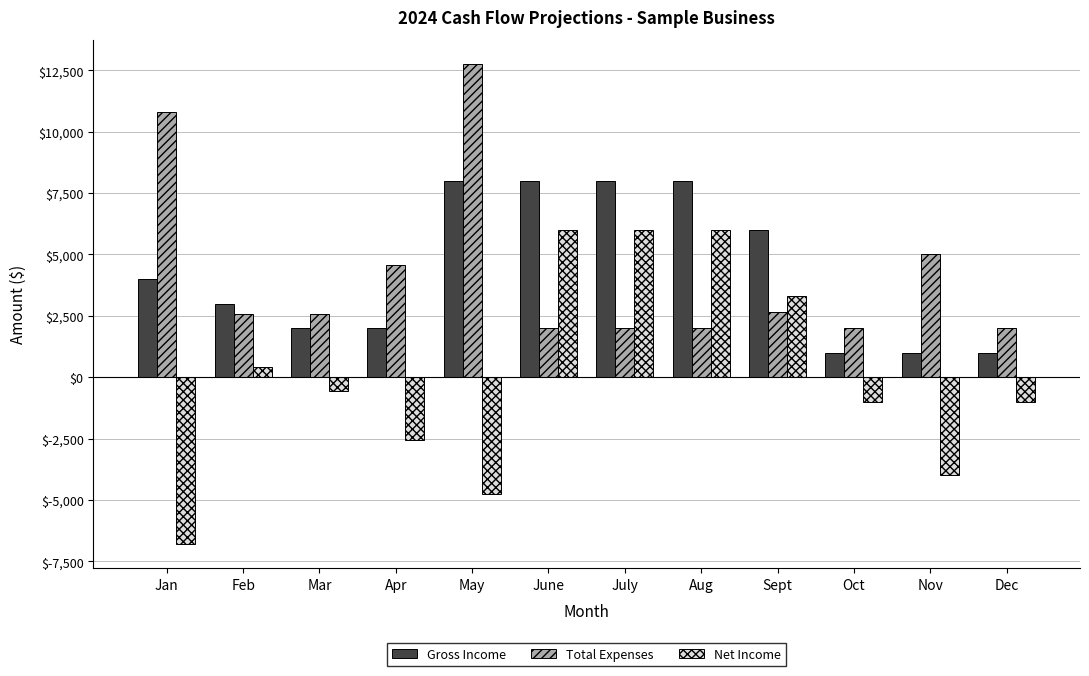

Read the Gross Income value at Jan.

4000.0